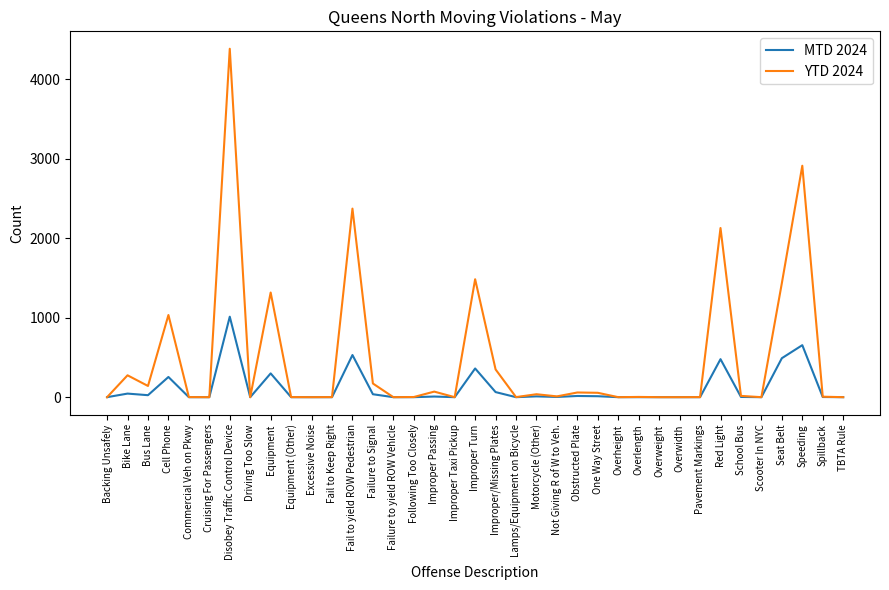

What is the difference between the MTD 2024 values at Overweight and Failure to Signal?

37